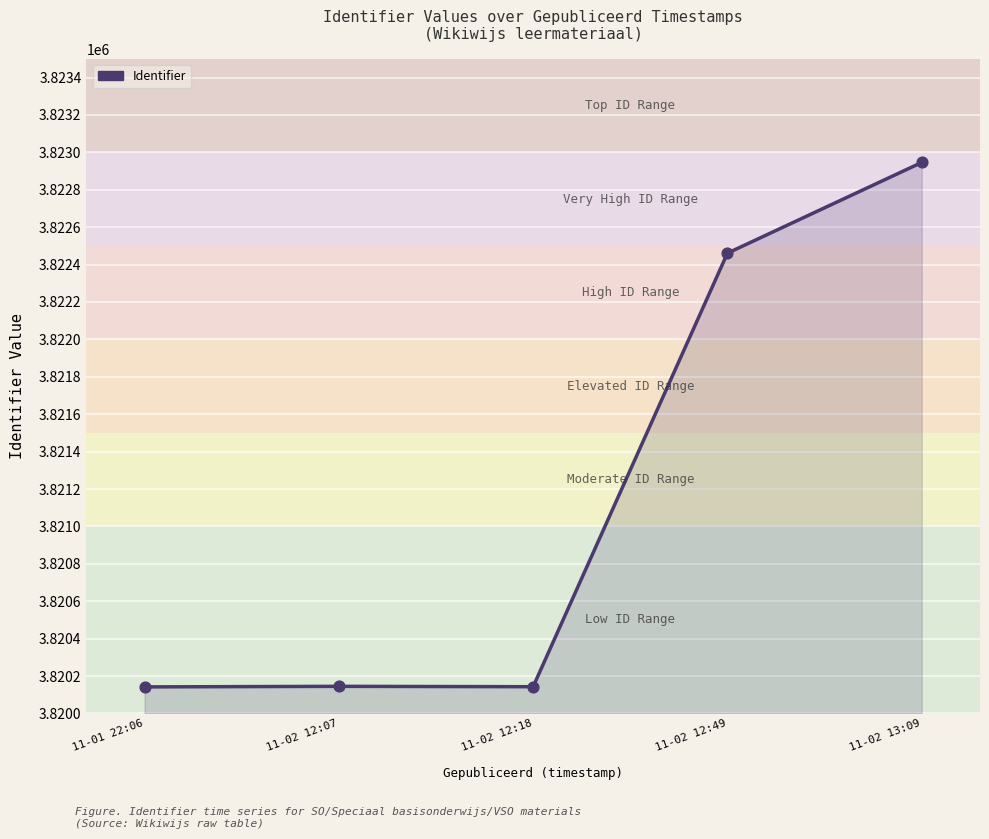

What is the change in value from 11-02 12:18 to 11-02 12:49?

+2318